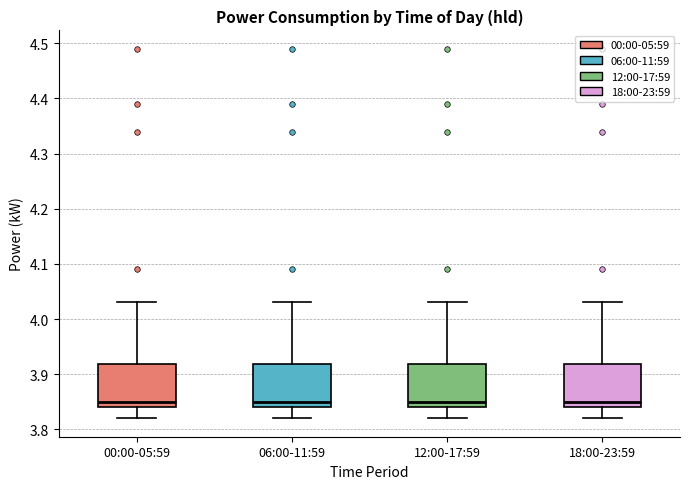

Reading left to right, read every box against the y-axis: the position of its median line, the range the box covers, and the ends of its whiskers. The values are not printed on the chart, so give them approximately, as read against the axis.

00:00-05:59: median 3.85, box 3.84 to 3.92, whiskers 3.82 to 4.03
06:00-11:59: median 3.85, box 3.84 to 3.92, whiskers 3.82 to 4.03
12:00-17:59: median 3.85, box 3.84 to 3.92, whiskers 3.82 to 4.03
18:00-23:59: median 3.85, box 3.84 to 3.92, whiskers 3.82 to 4.03